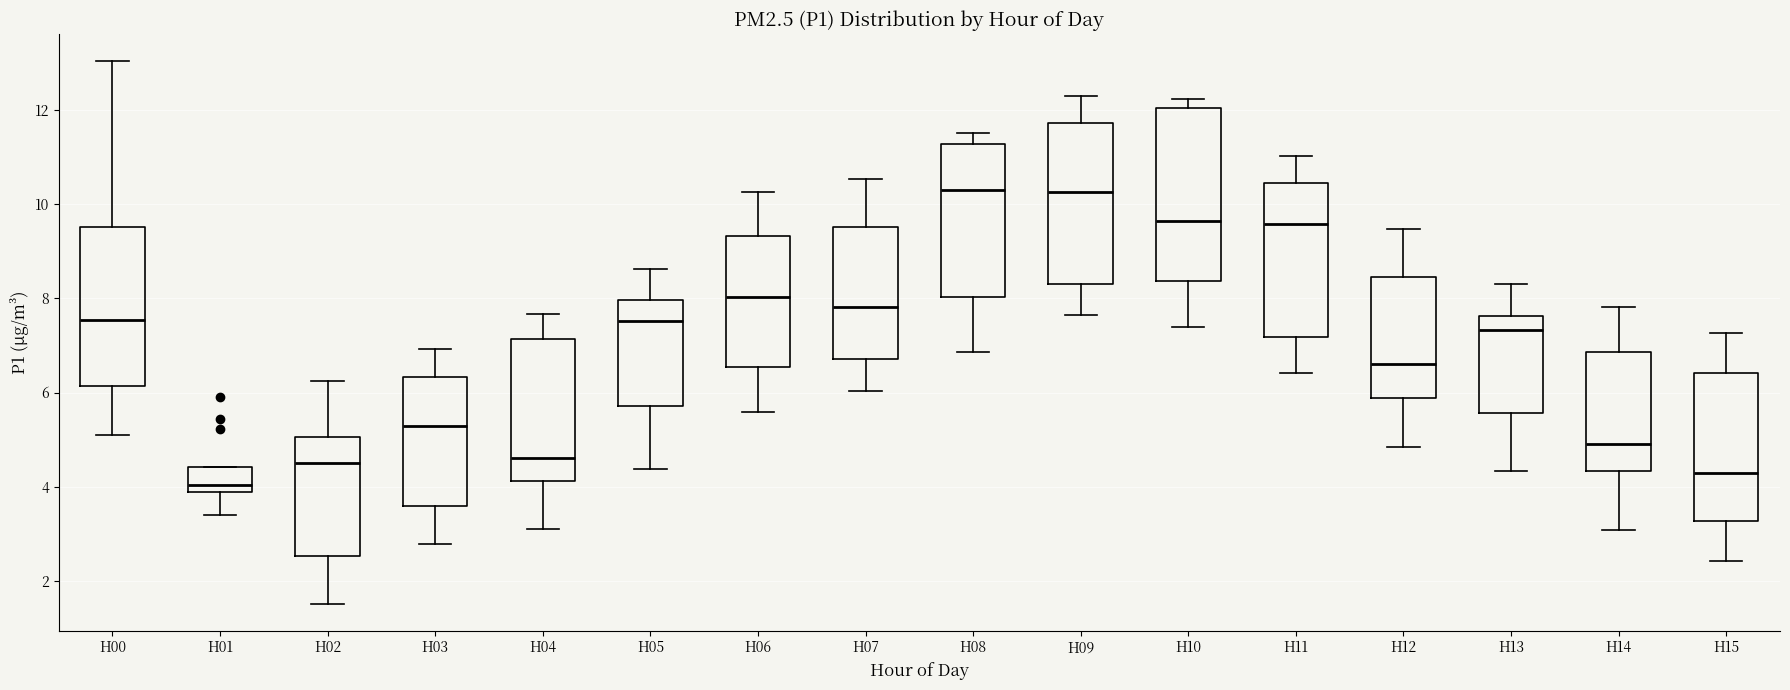

Reading left to right, read every box against the y-axis: the position of its median line, the range the box covers, and the ends of its whiskers. The values are not printed on the chart, so give them approximately, as read against the axis.

H00: median 7.6, box 6.2 to 9.6, whiskers 5.2 to 13.0
H01: median 4.0 (just above the box's lower edge), box 4.0 to 4.4, whiskers 3.4 to 4.4
H02: median 4.6, box 2.6 to 5.0, whiskers 1.6 to 6.2
H03: median 5.2, box 3.6 to 6.4, whiskers 2.8 to 7.0
H04: median 4.6, box 4.2 to 7.2, whiskers 3.0 to 7.6
H05: median 7.6, box 5.8 to 8.0, whiskers 4.4 to 8.6
H06: median 8.0, box 6.6 to 9.4, whiskers 5.6 to 10.2
H07: median 7.8, box 6.8 to 9.6, whiskers 6.0 to 10.6
H08: median 10.2, box 8.0 to 11.2, whiskers 6.8 to 11.6
H09: median 10.2, box 8.2 to 11.8, whiskers 7.6 to 12.2
H10: median 9.6, box 8.4 to 12.0, whiskers 7.4 to 12.2
H11: median 9.6, box 7.2 to 10.4, whiskers 6.4 to 11.0
H12: median 6.6, box 5.8 to 8.4, whiskers 4.8 to 9.4
H13: median 7.4, box 5.6 to 7.6, whiskers 4.4 to 8.4
H14: median 5.0, box 4.4 to 6.8, whiskers 3.0 to 7.8
H15: median 4.2, box 3.2 to 6.4, whiskers 2.4 to 7.2